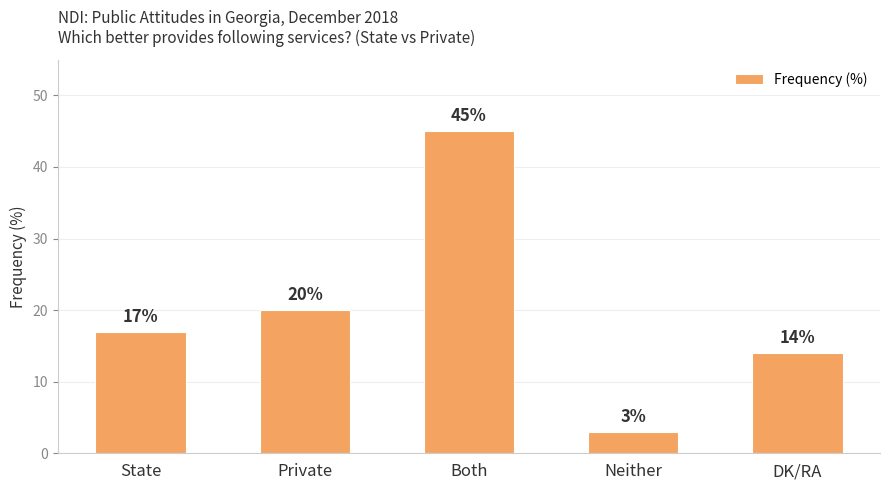

Which category has the highest value across all series?

Both